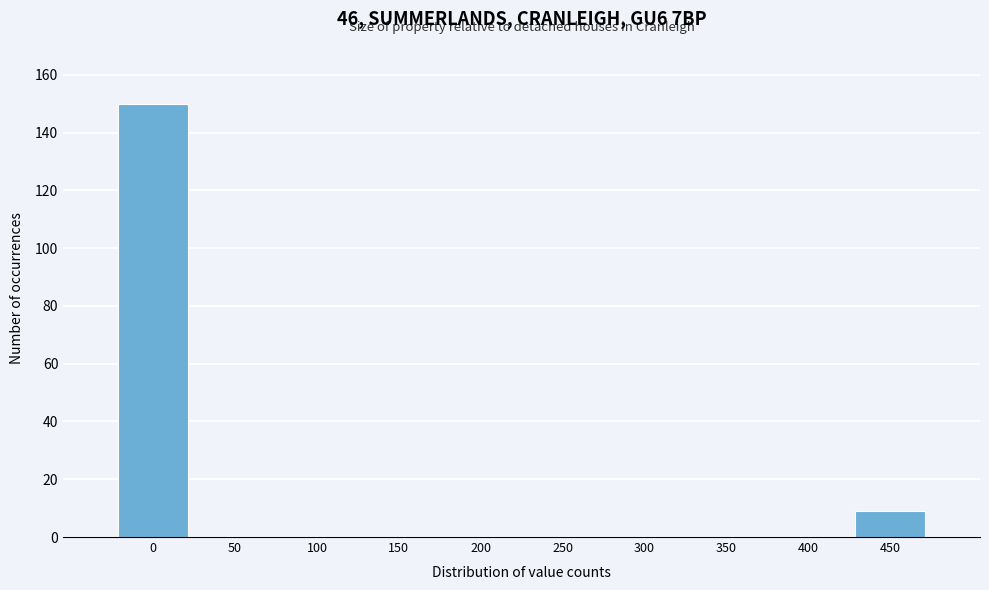

Reading right to left, transcribe all the data shown in this chart.

450=9	400=0	350=0	300=0	250=0	200=0	150=0	100=0	50=0	0=150